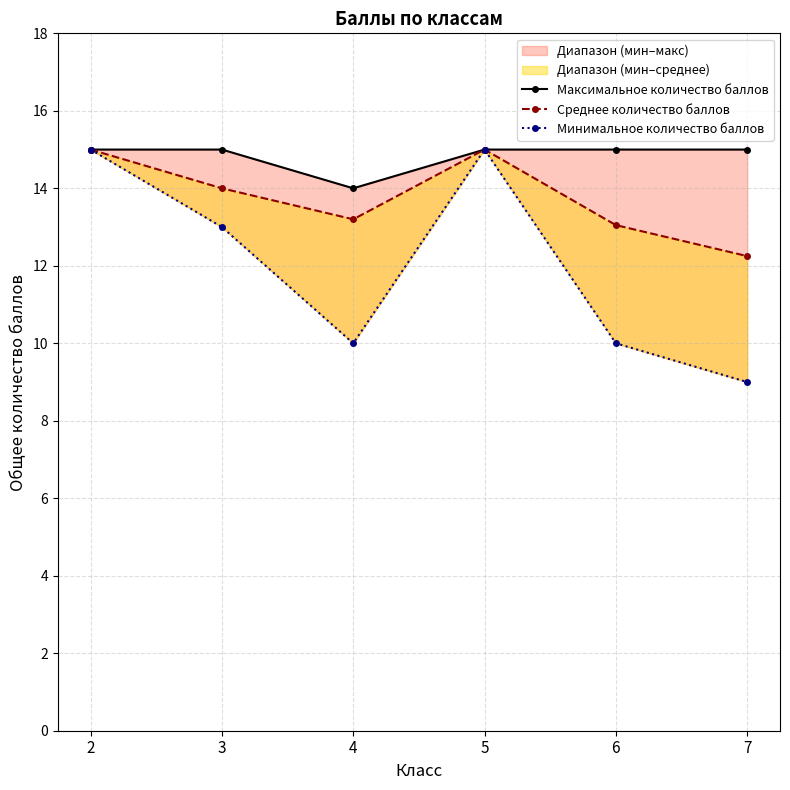

True or false: Среднее количество баллов has a value of 22.9 at 6.

False